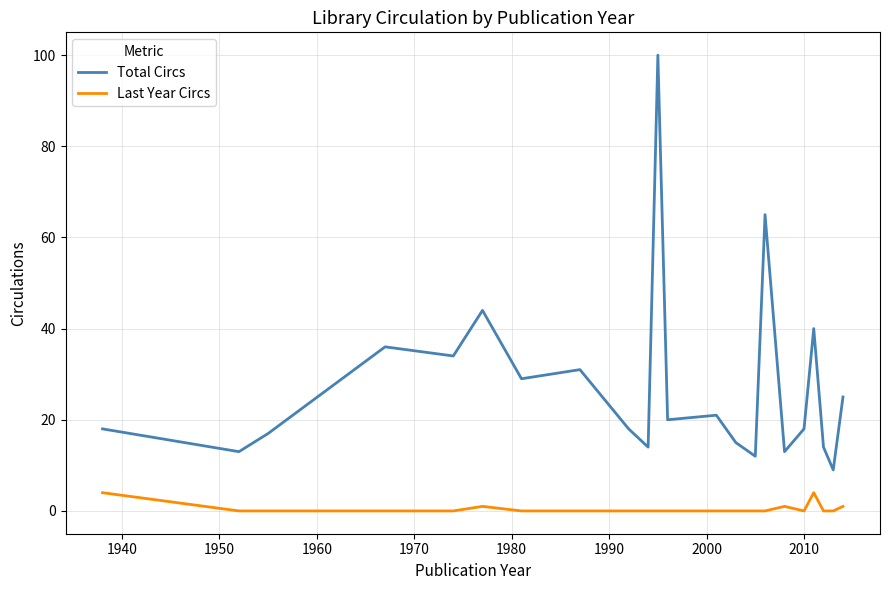

True or false: Last Year Circs and Total Circs intersect in this chart.

False